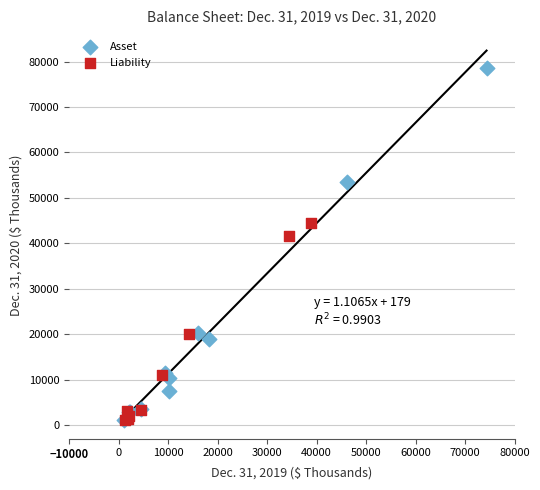

Which series contains the highest Y value?

Asset